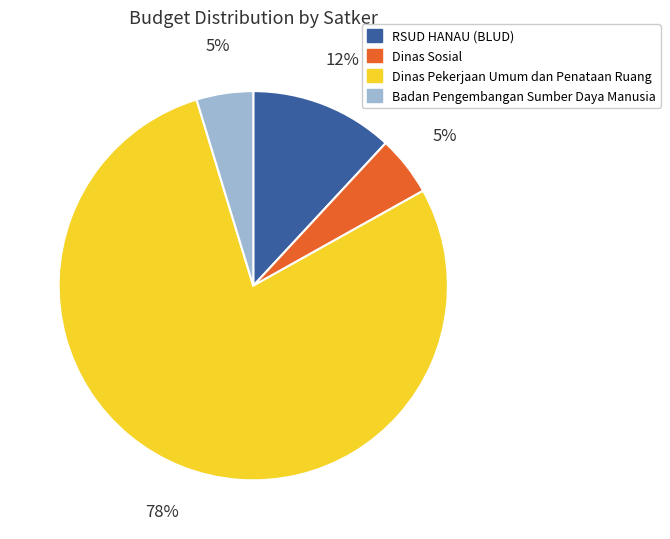

To the nearest percent, what is the average slice percentage?

25%